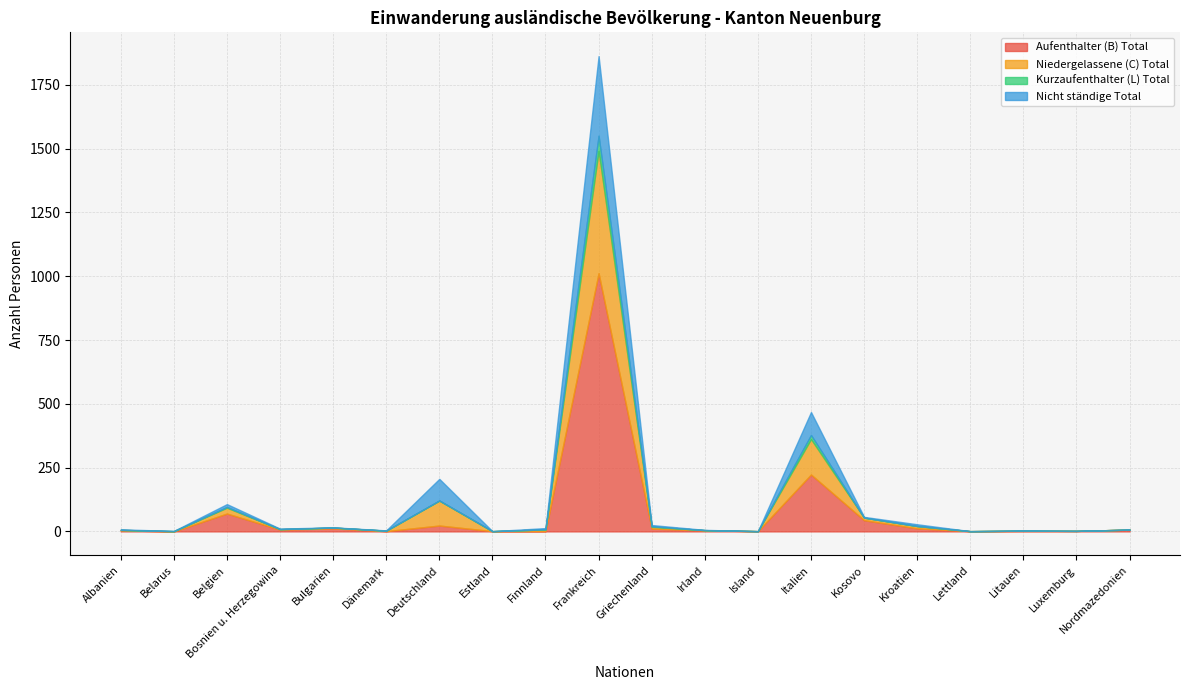

Rank the series at Finnland from highest to lowest value.

Niedergelassene (C) Total, Nicht ständige Total, Aufenthalter (B) Total, Kurzaufenthalter (L) Total